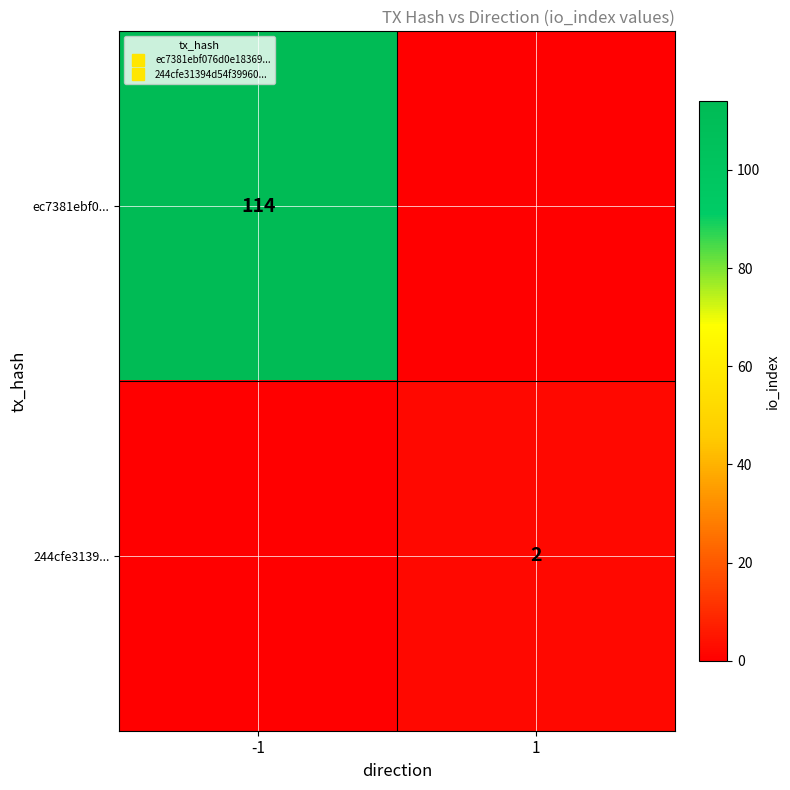

What is the total value across all series at -1?

114